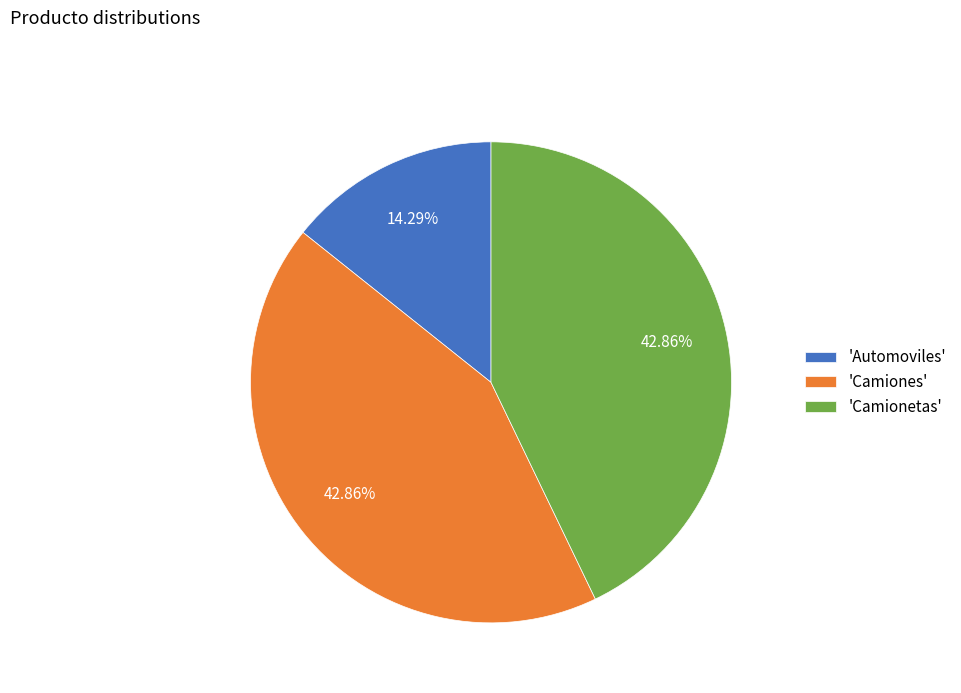

Which category has the smallest portion of the pie?

'Automoviles'